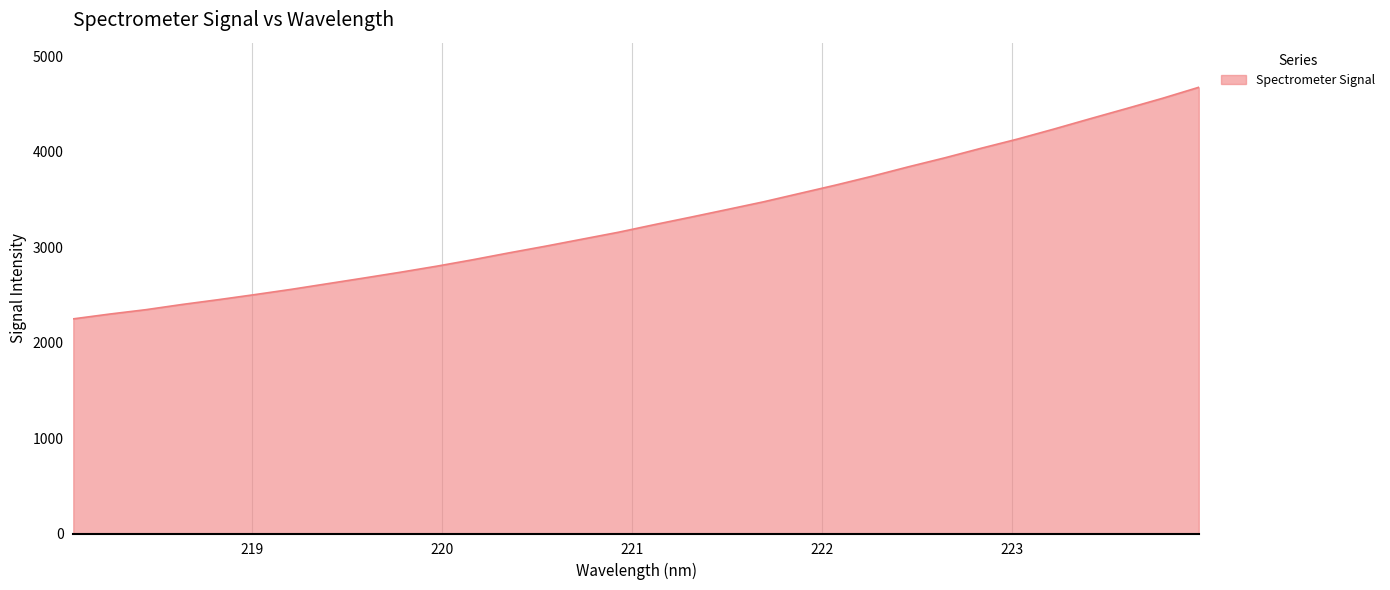

What is the minimum value shown in the chart?

2248.6